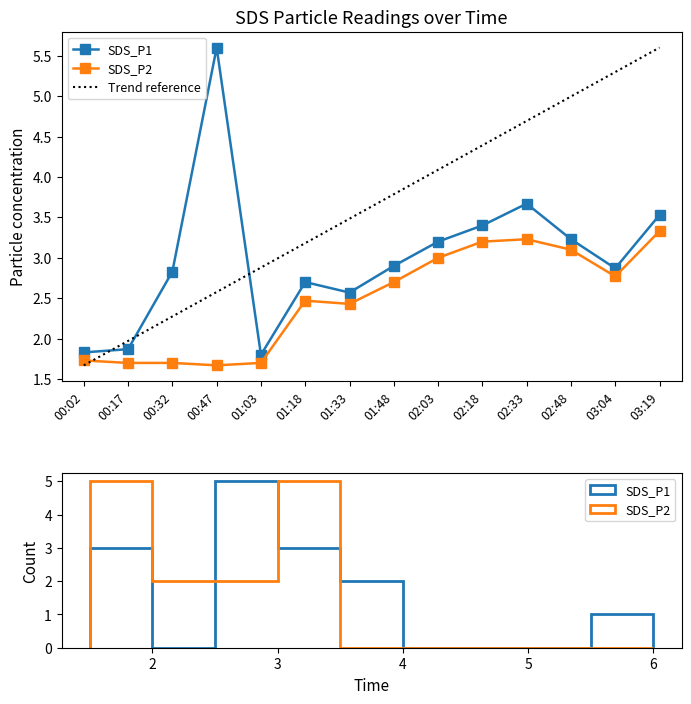

What is the total value across all series at 00:47?

7.3